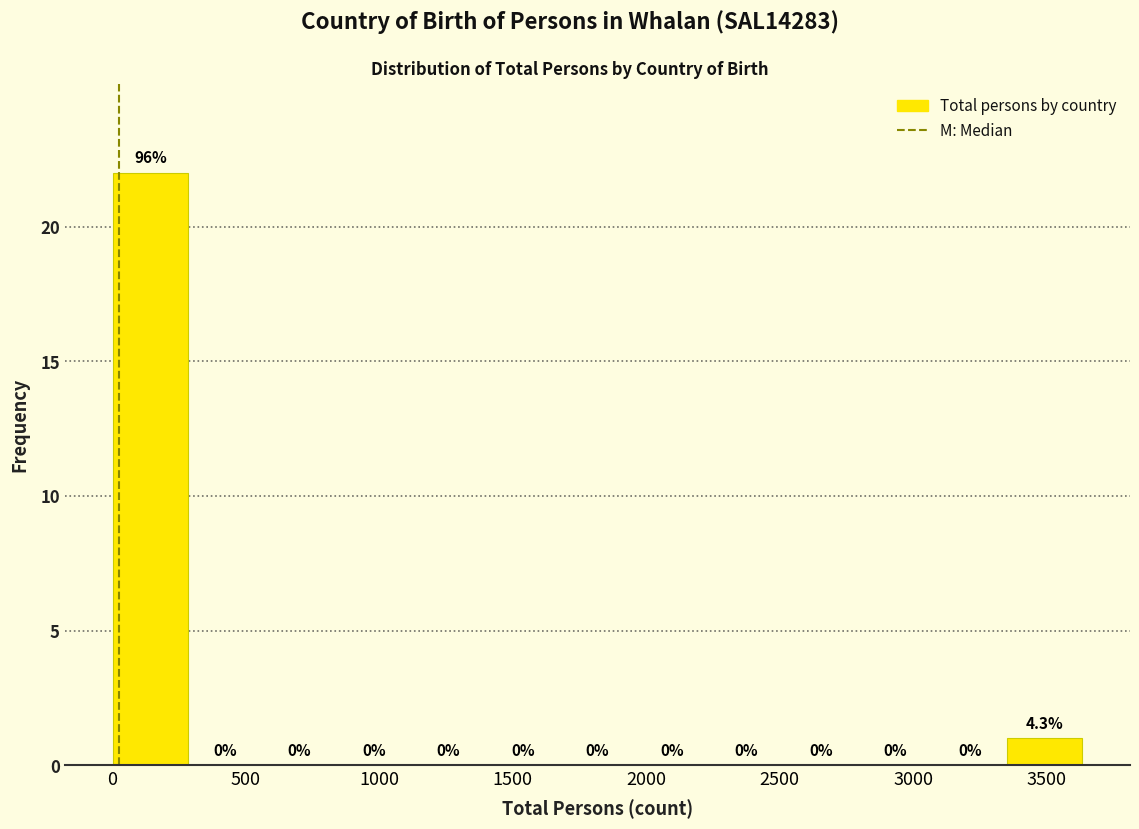

Over which range of the x-axis is the bar tallest?

0 to 300